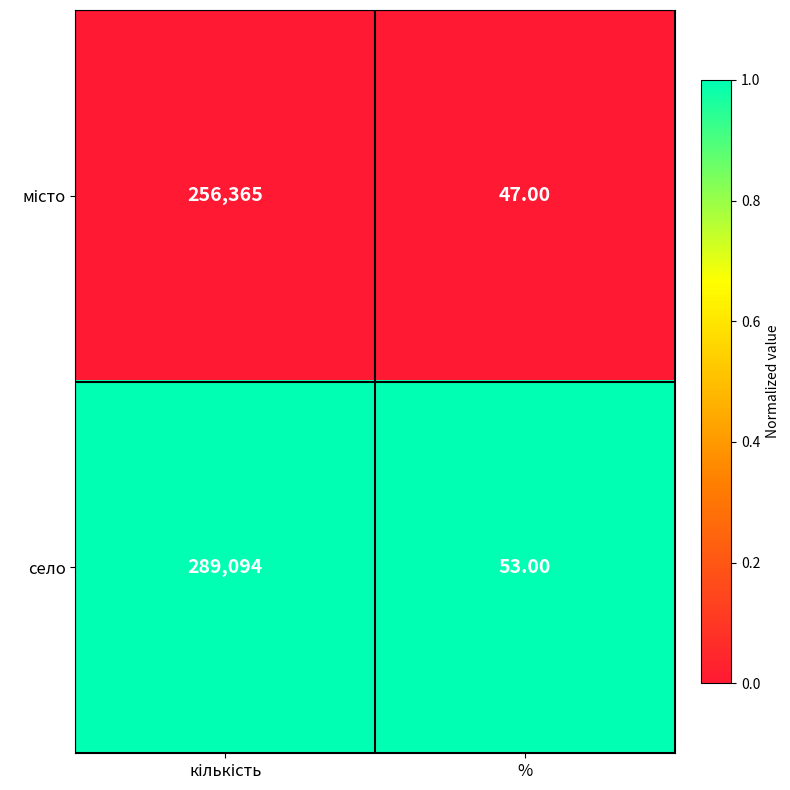

At which label does село reach its minimum?

%